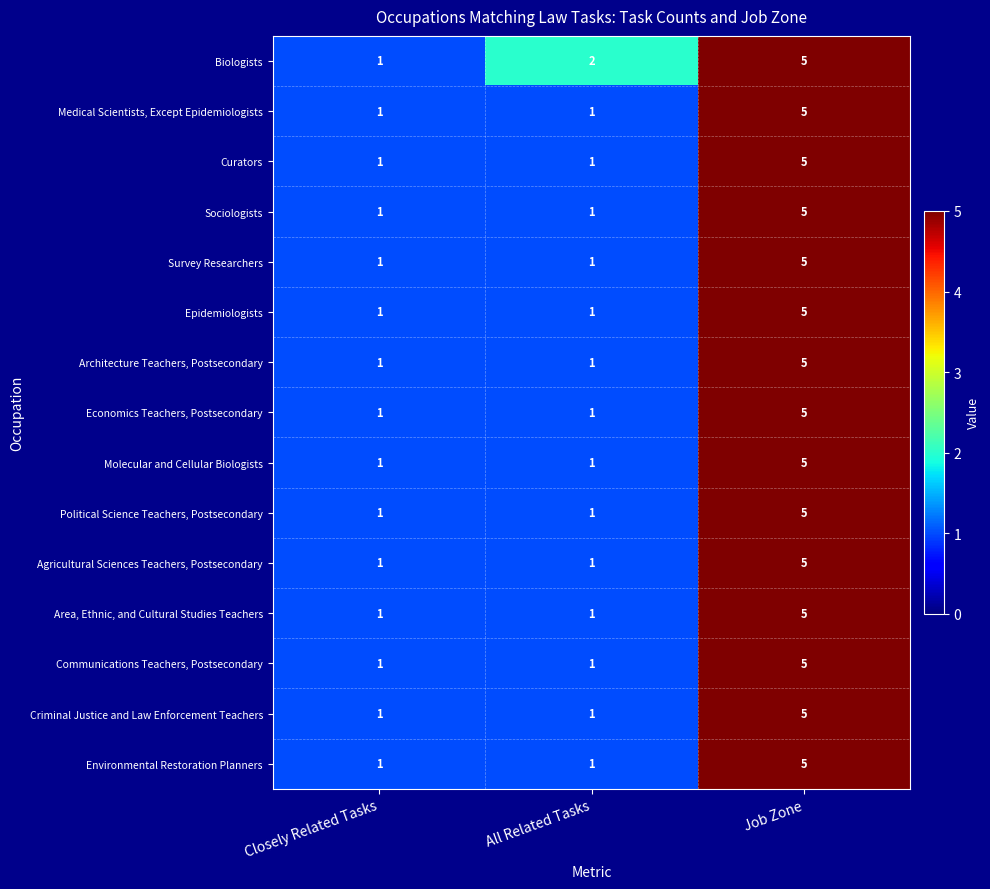

What is the difference between the maximum and minimum values in the Political Science Teachers, Postsecondary series?

4